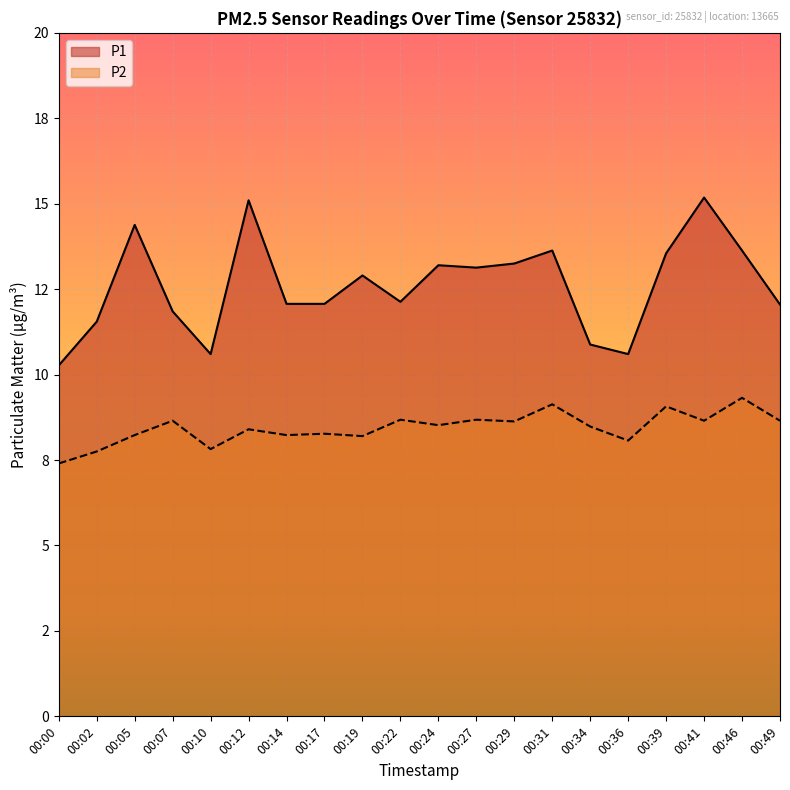

What are all the series names shown in the legend?

P1, P2